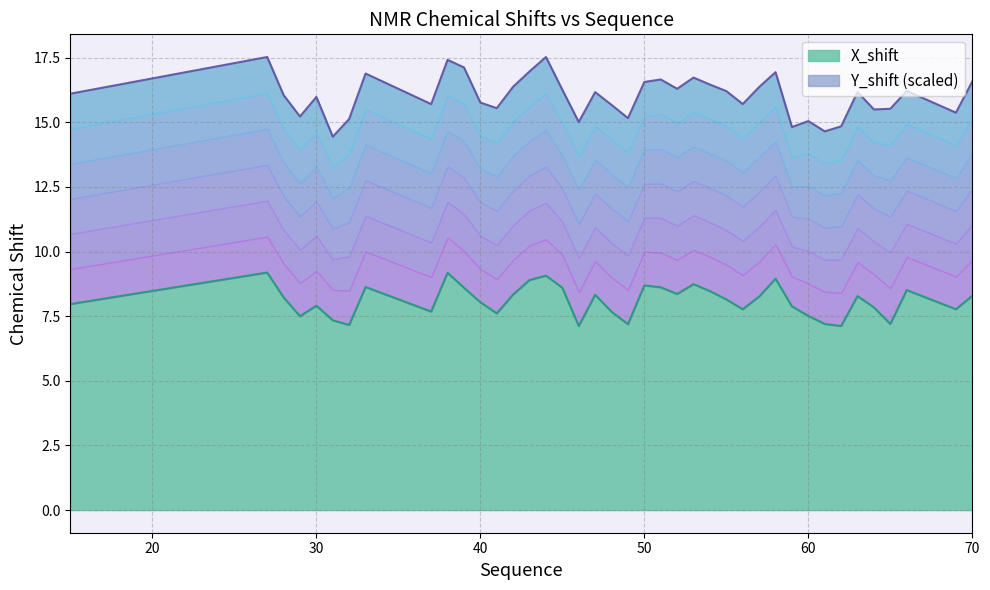

Does the chart display data point markers on the line(s)?

No